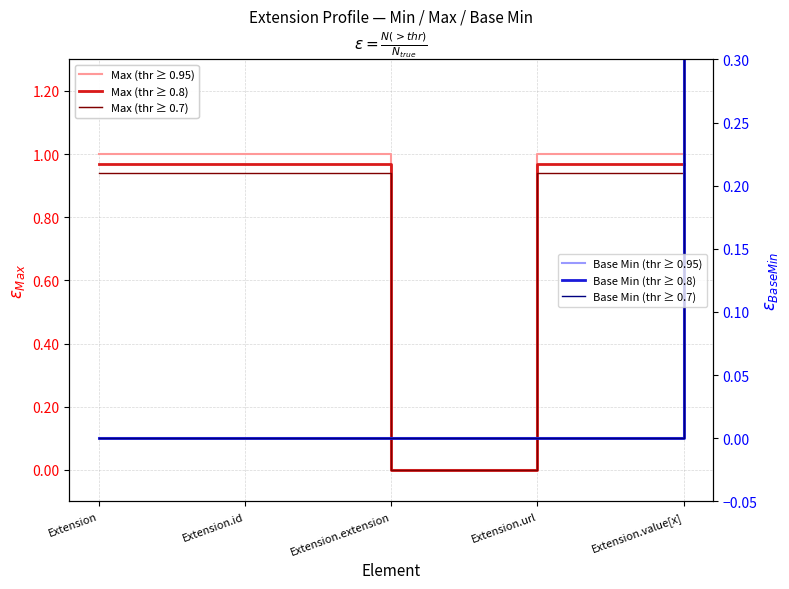

What is the difference between the maximum and minimum values in the Base Min (thr ≥ 0.95) series?

1.0